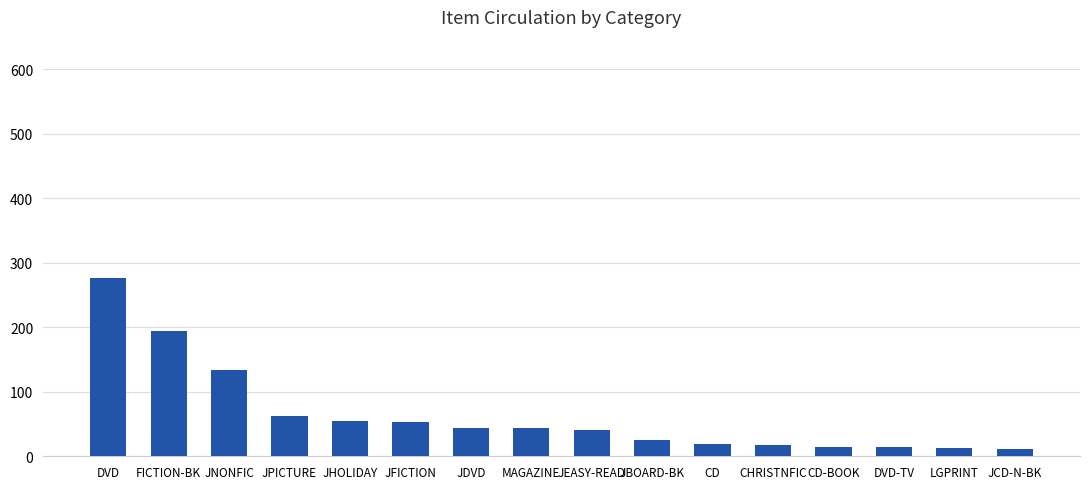

What is the minimum value shown in the chart?

12